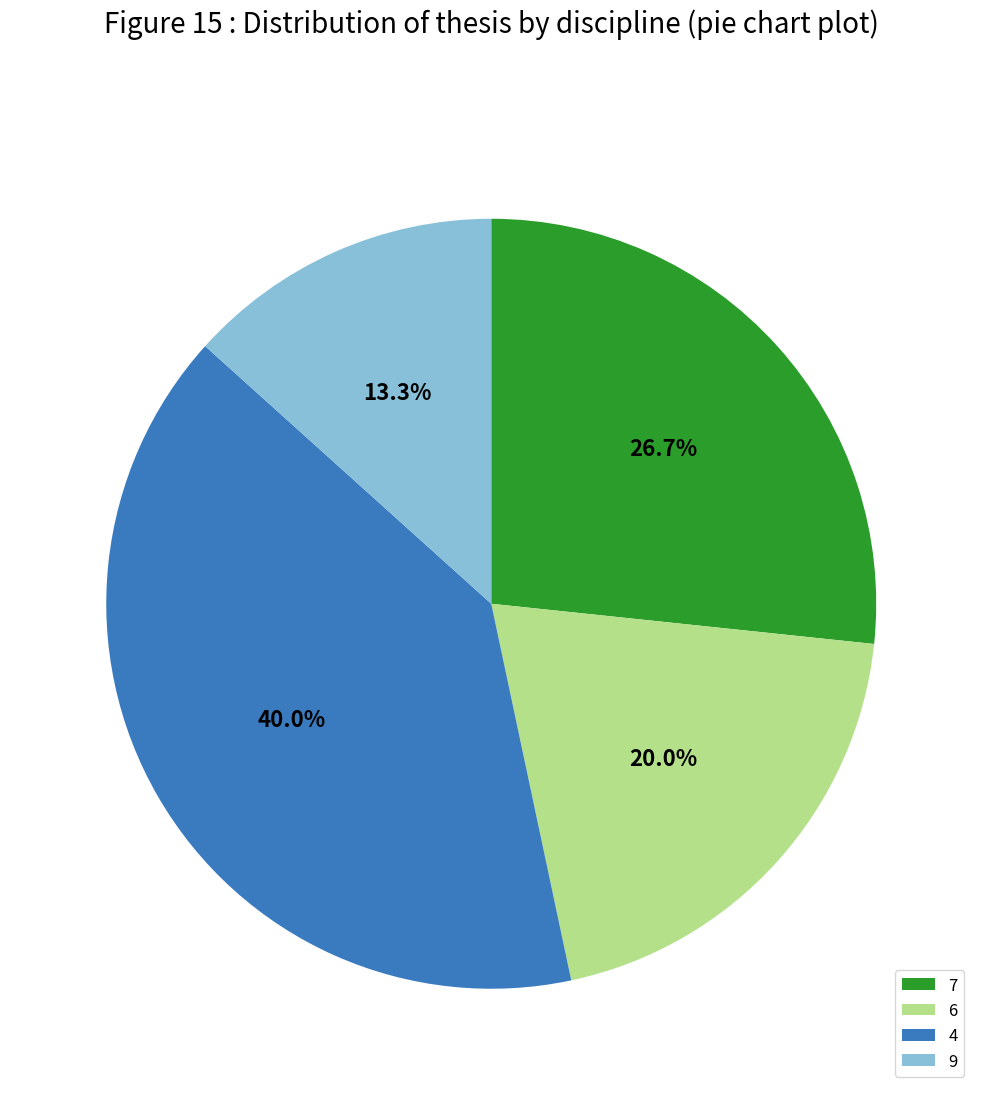

What is the largest slice in the pie chart?

4